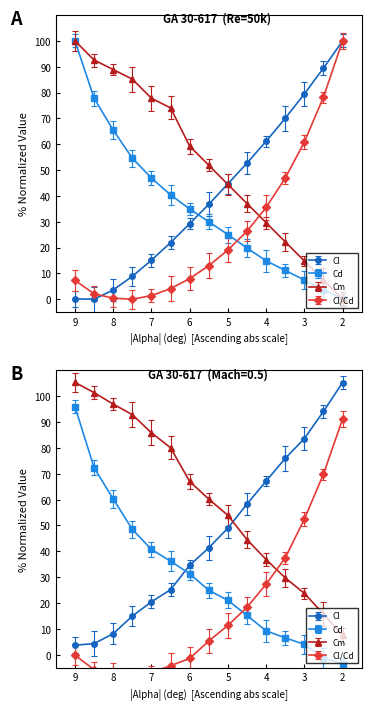

At 4, list the series in order from smallest to largest.

Cd, Cm, Cl_Cd, Cl